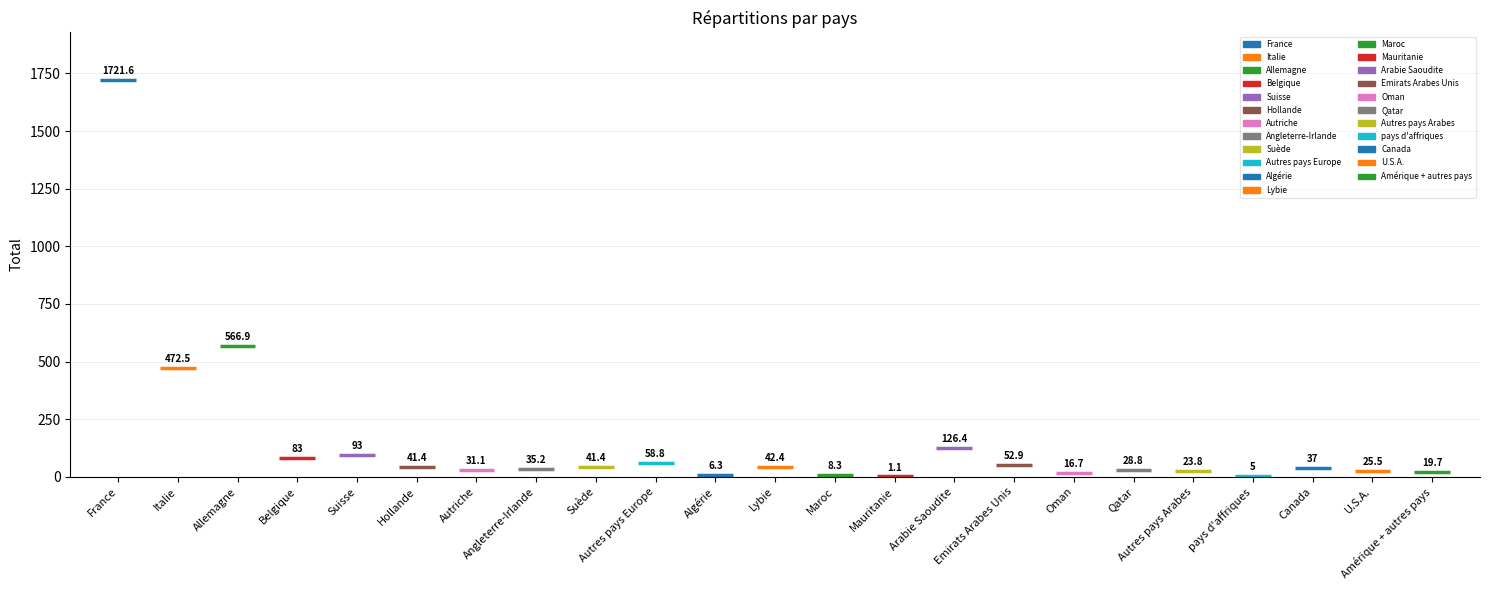

At which label does the data first exceed 37?

France